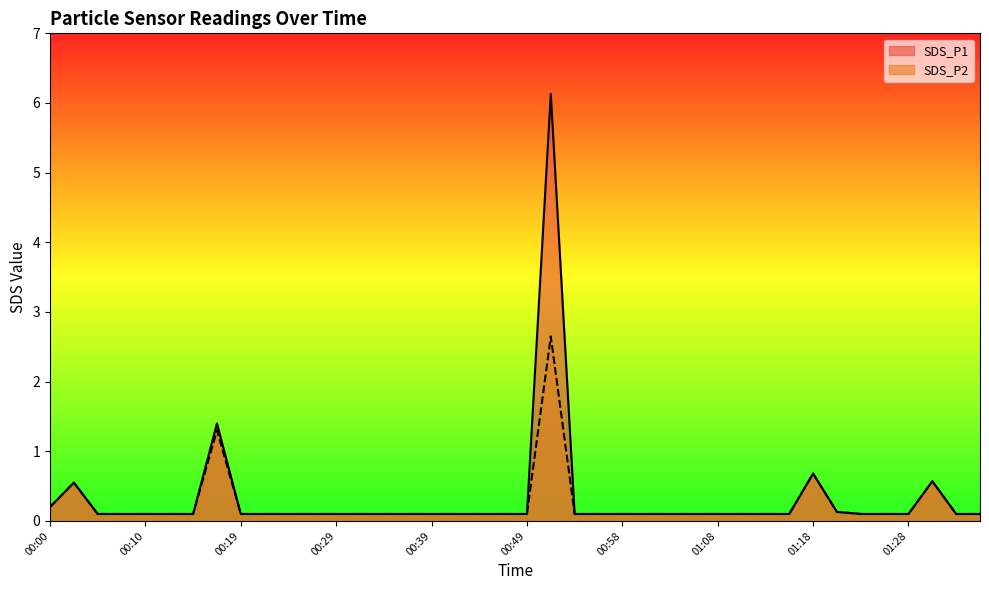

Between 00:51 and 01:13, which is larger?

00:51